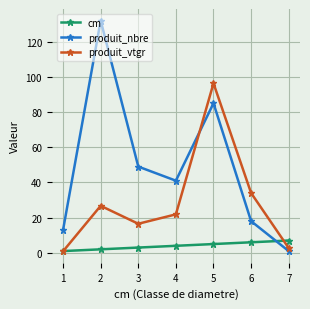

What is the difference between the highest and lowest values at 6?

28.0